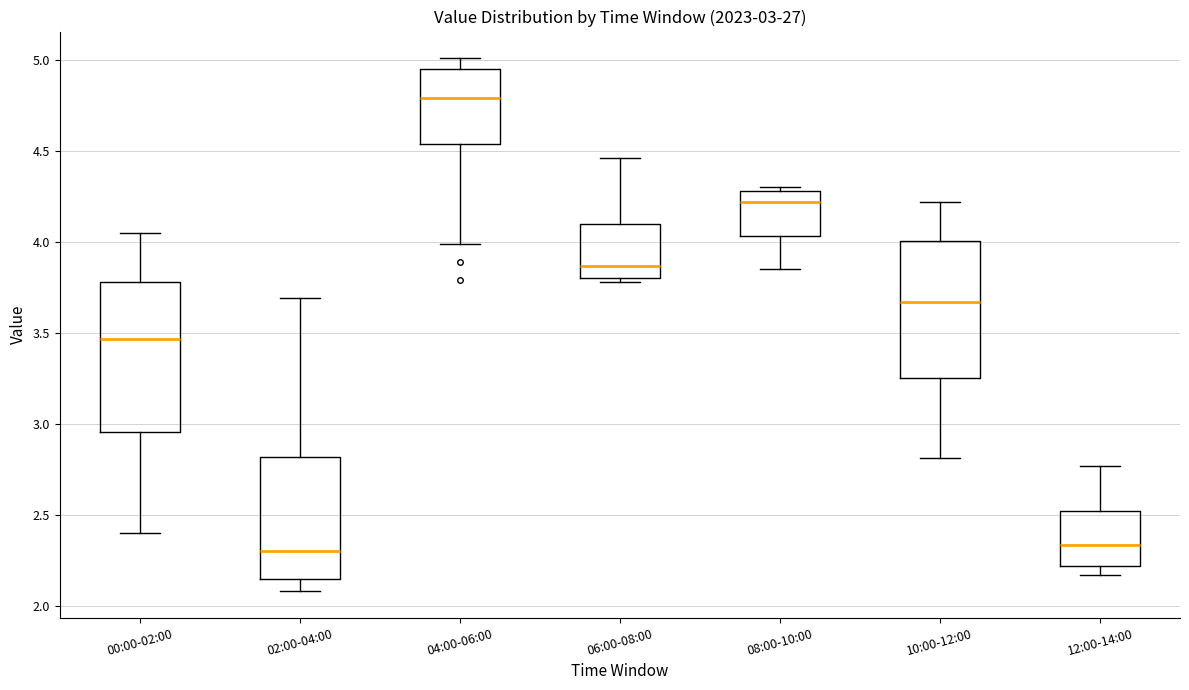

Which box's median line is the highest?

04:00-06:00